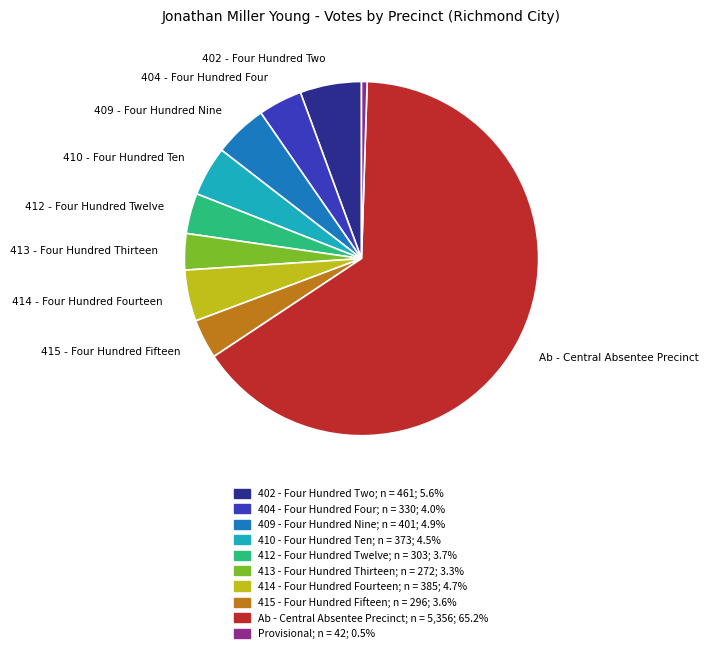

What is the ratio of the value at Provisional to the value at 412 - Four Hundred Twelve?

0.1